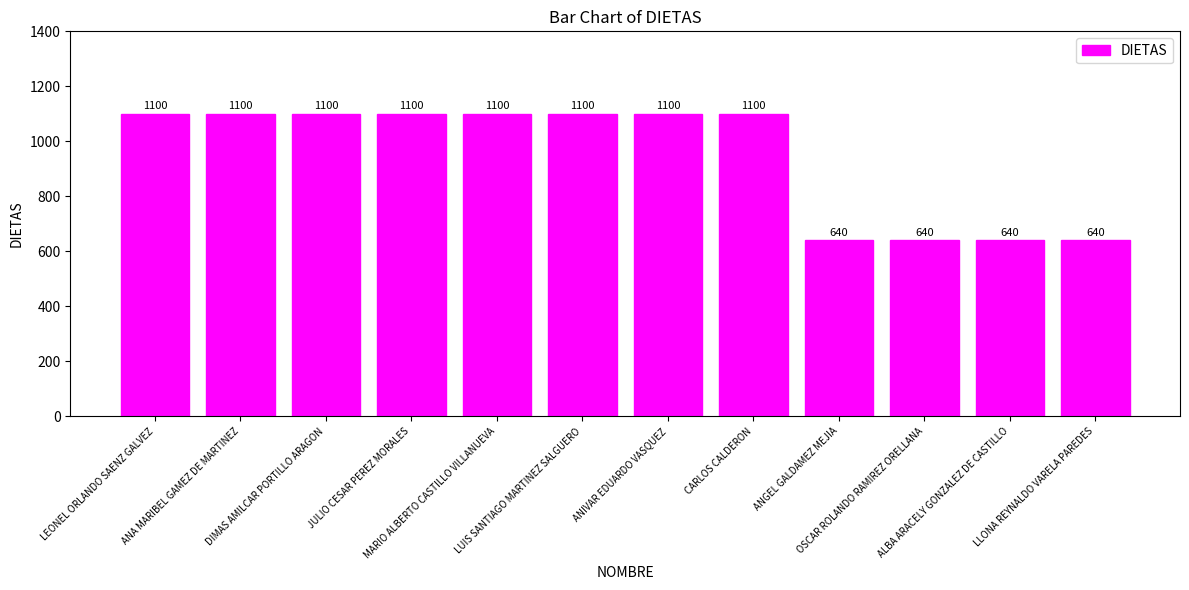

Between DIMAS AMILCAR PORTILLO ARAGON and ALBA ARACELY GONZALEZ DE CASTILLO, which is larger?

DIMAS AMILCAR PORTILLO ARAGON